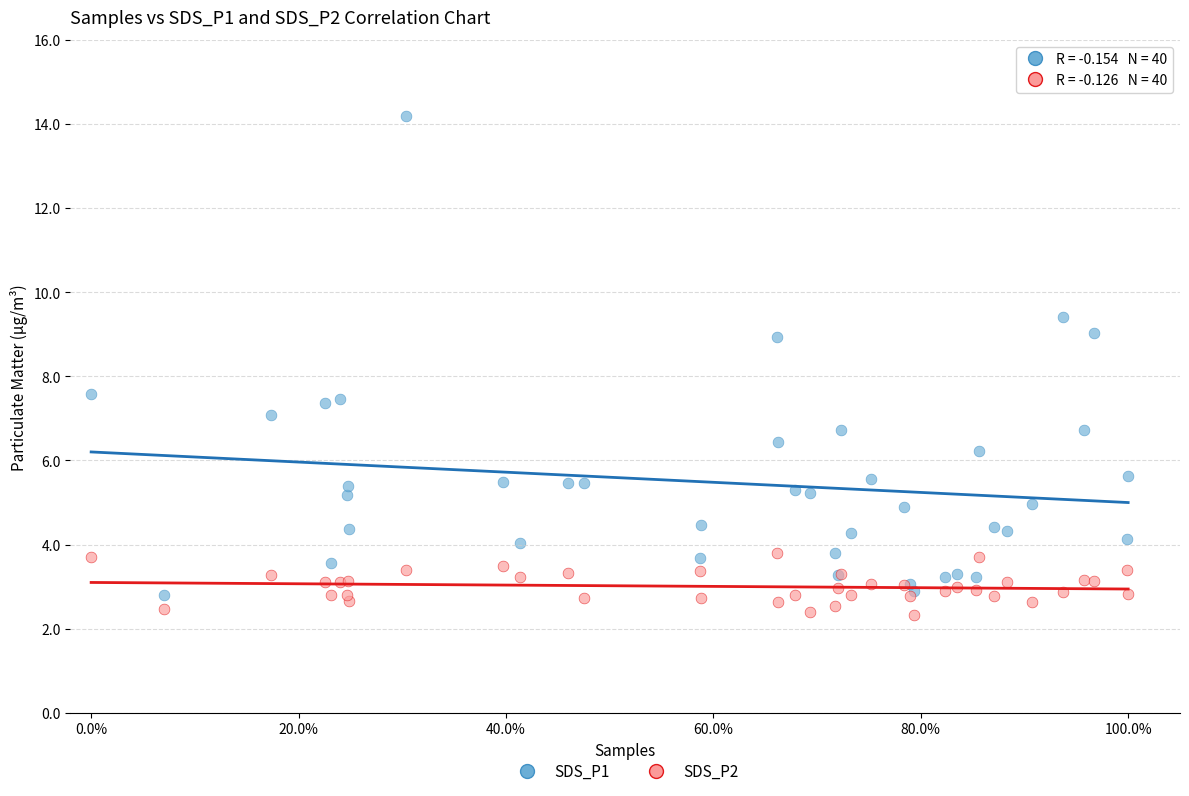

What is the X range (max minus min) for the scatter plot?

1.0